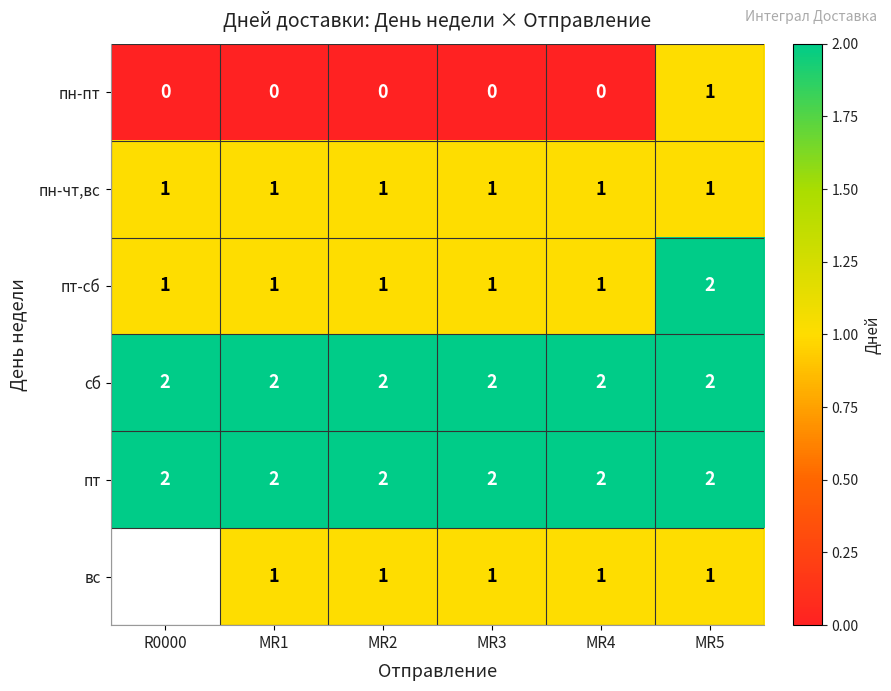

Which category has the highest value in the пт-сб series?

MR5